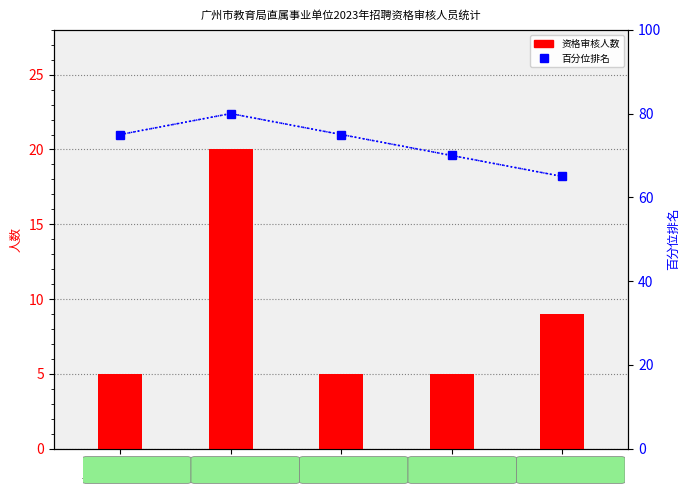

Is it true that 资格审核人数 equals 5 at 广州市
启聪学校?

True